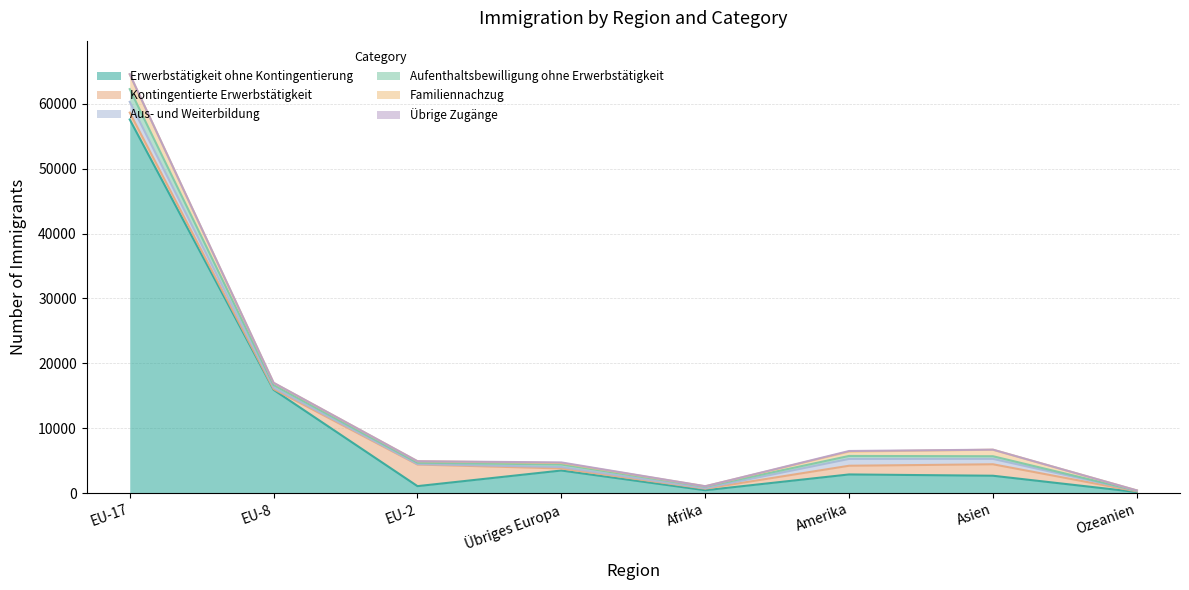

What is the label of the 3rd point from the left?

EU-2